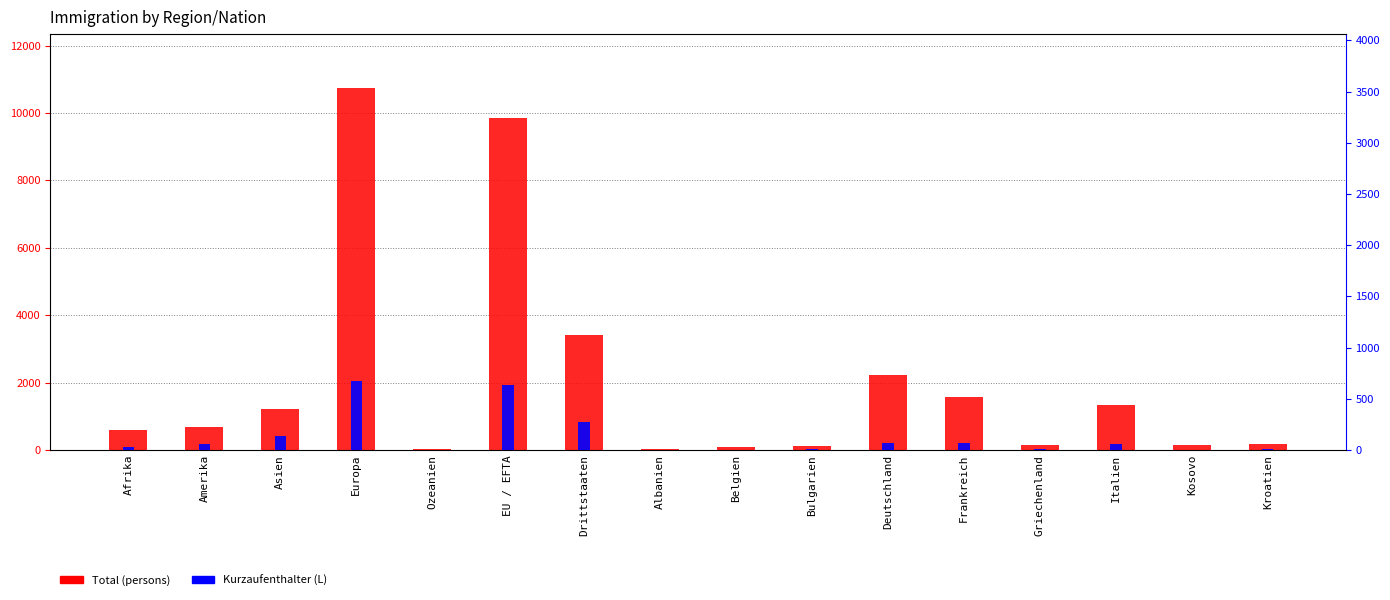

Which has a higher value, Frankreich or Griechenland?

Frankreich